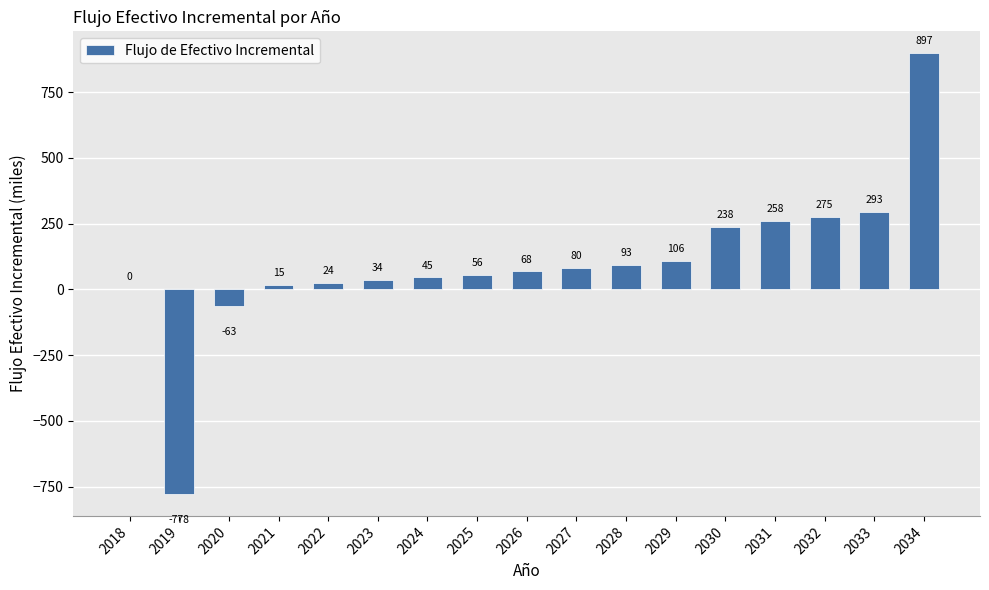

At which label does the data first exceed 67?

2026